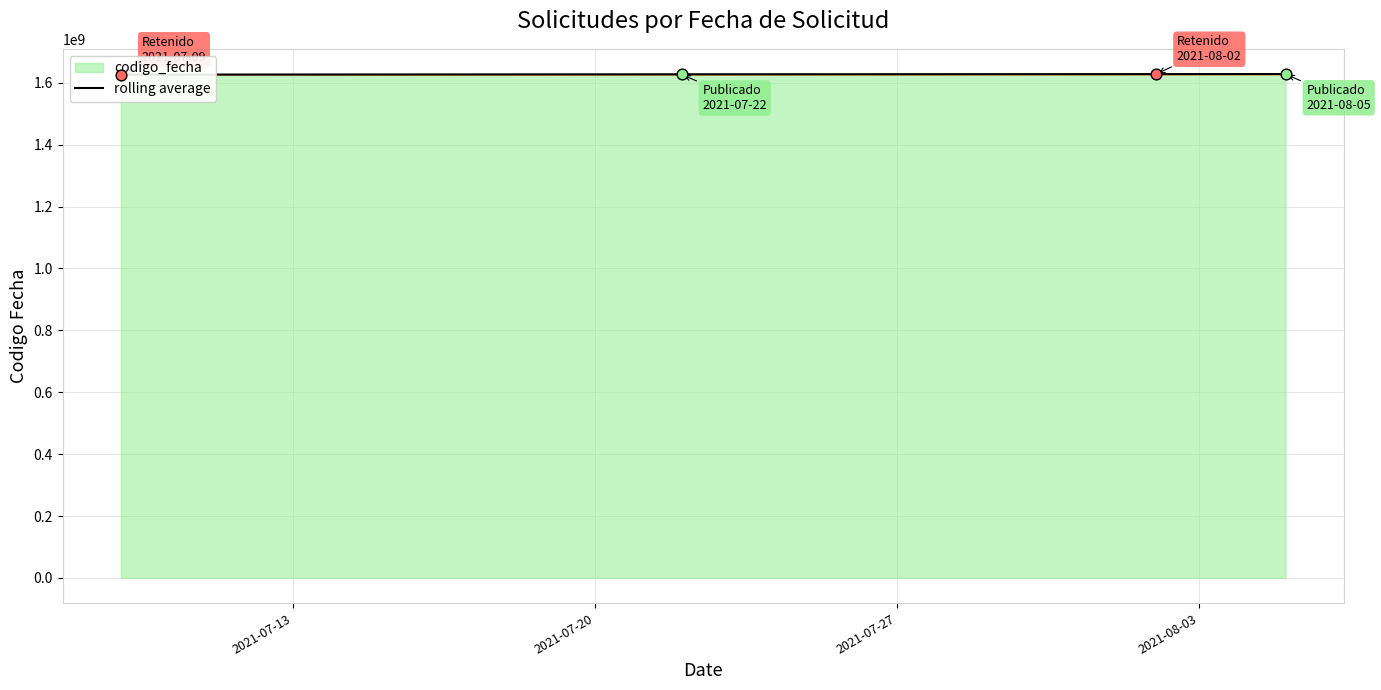

What is the change in value from 2021-07-13 to 2021-07-27?

+1637993